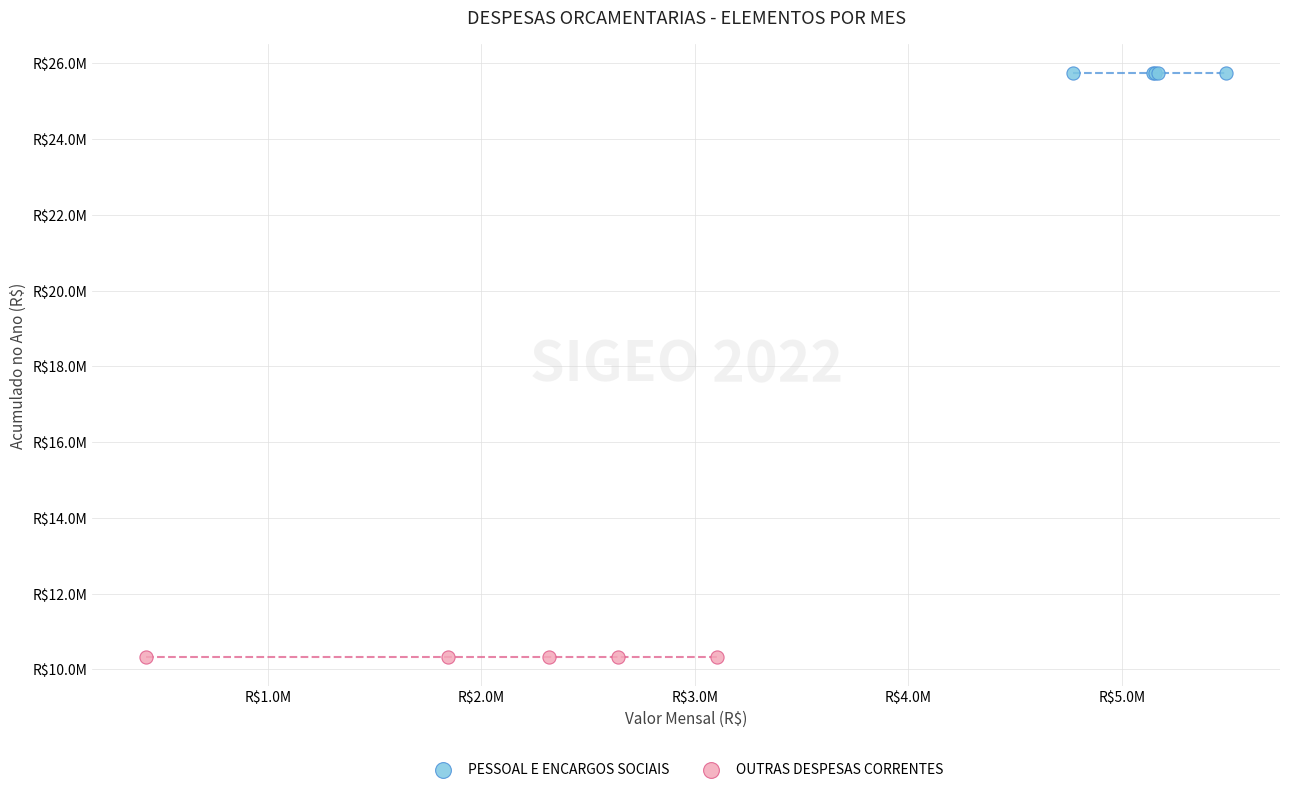

What are all the series names shown in the legend?

PESSOAL E ENCARGOS SOCIAIS, OUTRAS DESPESAS CORRENTES